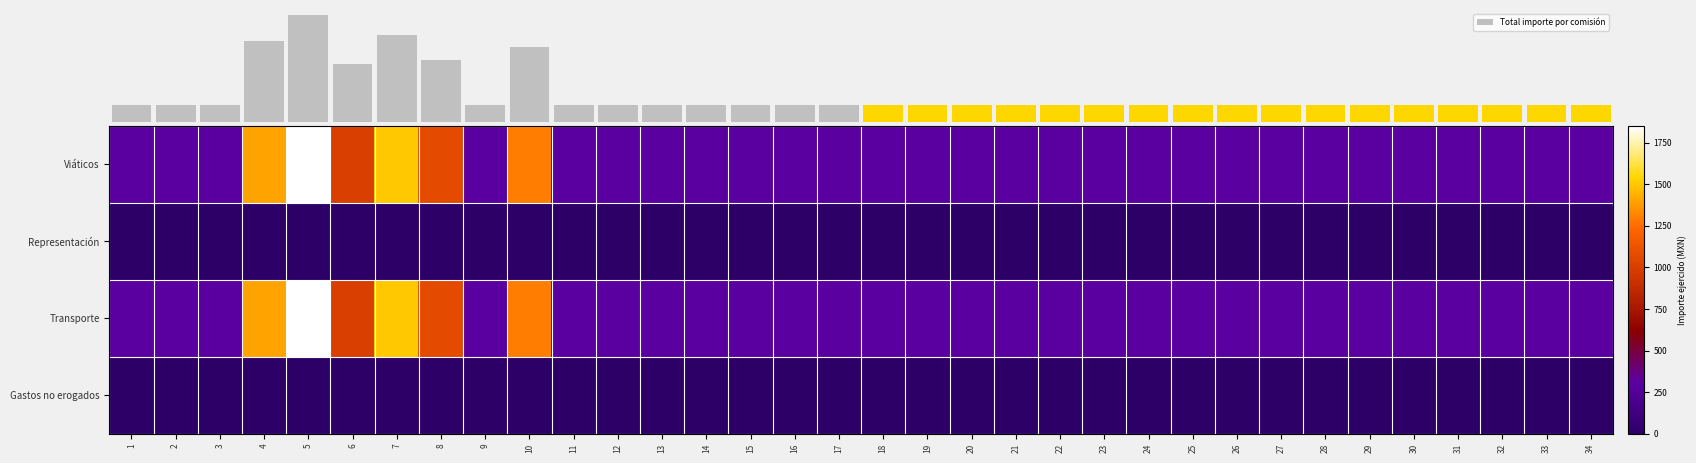

At which category is the sum across all series the highest?

5